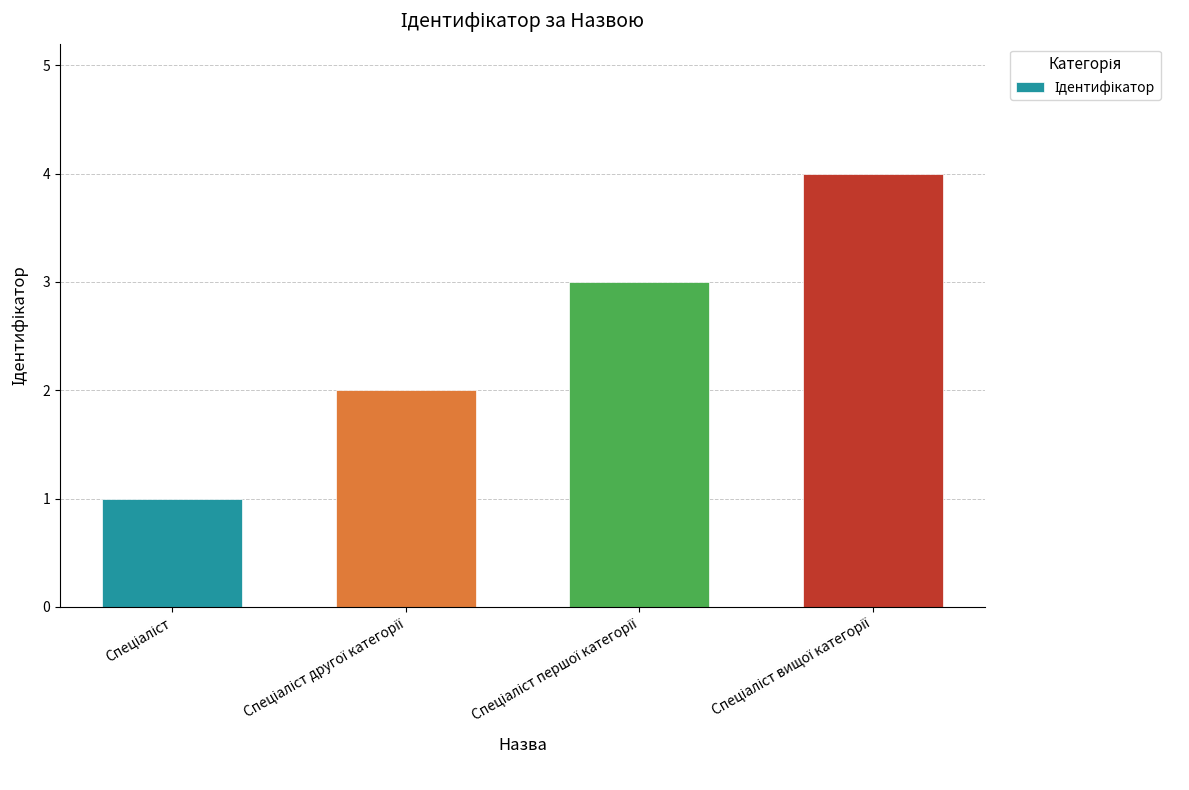

What is the difference between the maximum and minimum values?

3